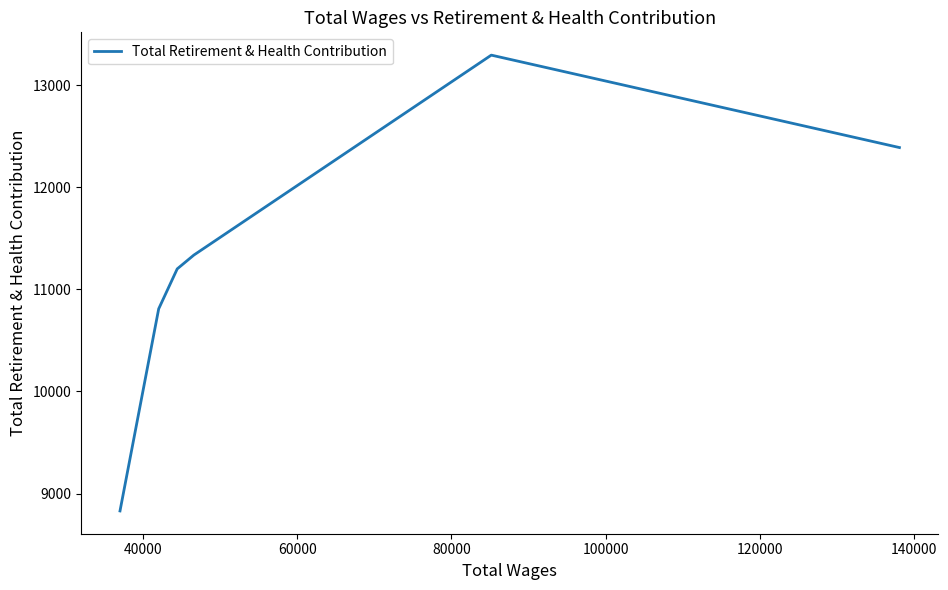

True or false: the data has more than 2 interior local peaks.

False